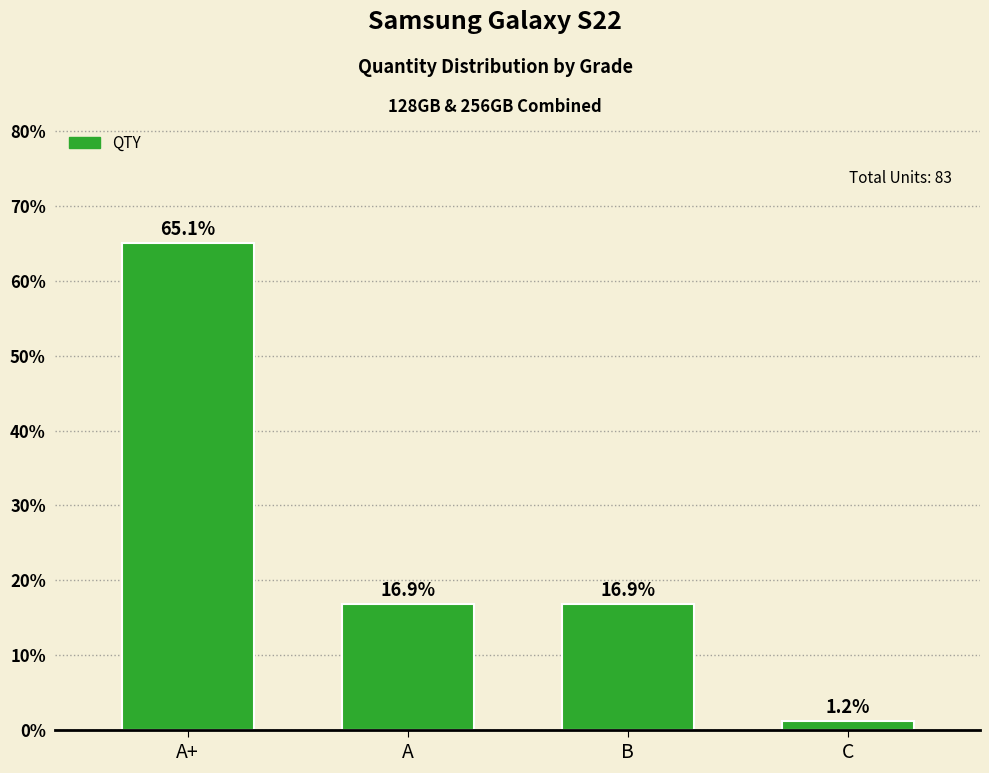

Between A and A+, which is larger?

A+